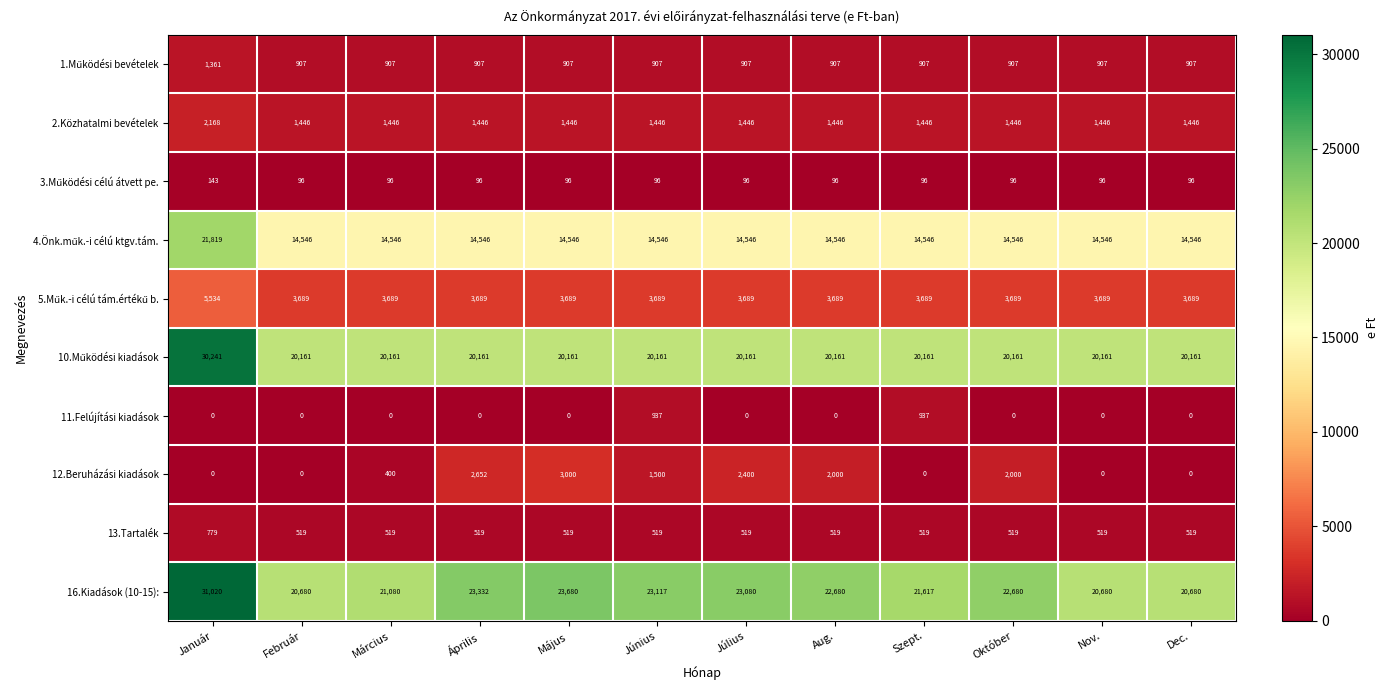

The 2.Közhatalmi bevételek series shows 1446 at Szept.. True or false?

True